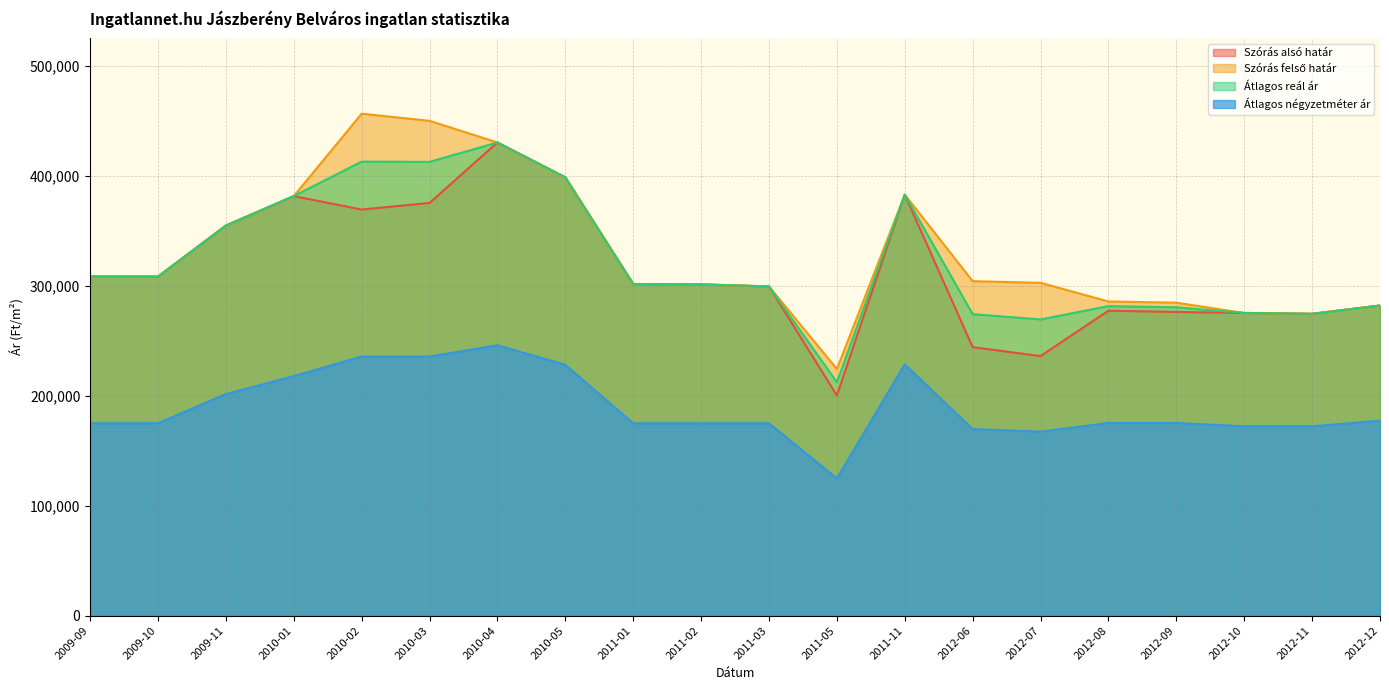

True or false: Szórás felső határ and Szórás alsó határ cross at least once.

False